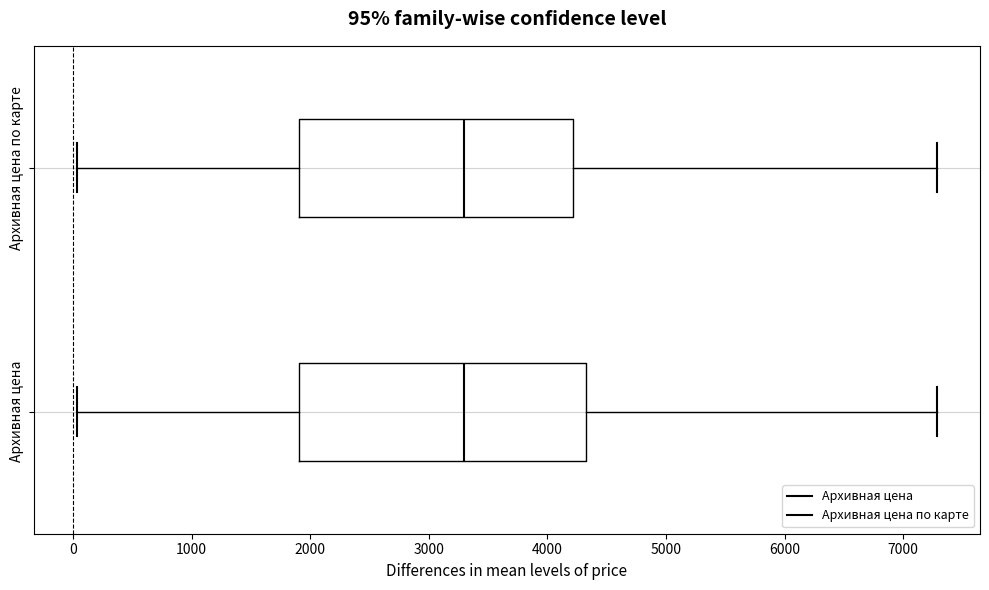

Which box is the widest, from its left edge to its right edge?

Архивная цена